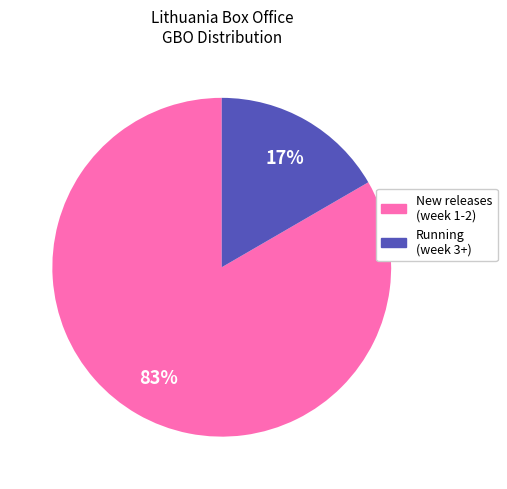

Which slice represents more than half of the pie?

83%